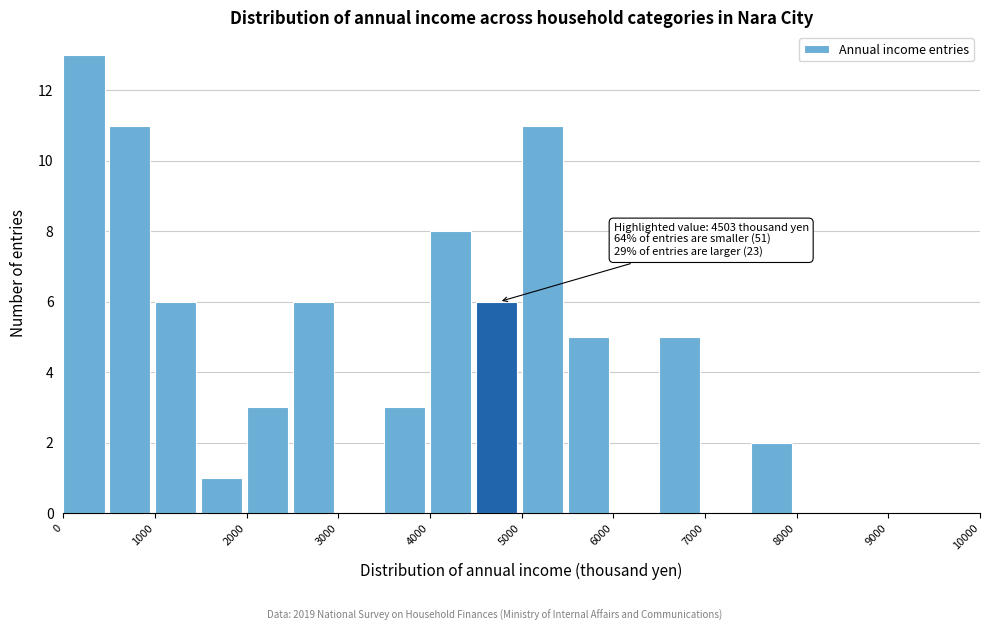

Over which range of the x-axis is the bar tallest?

0 to 500